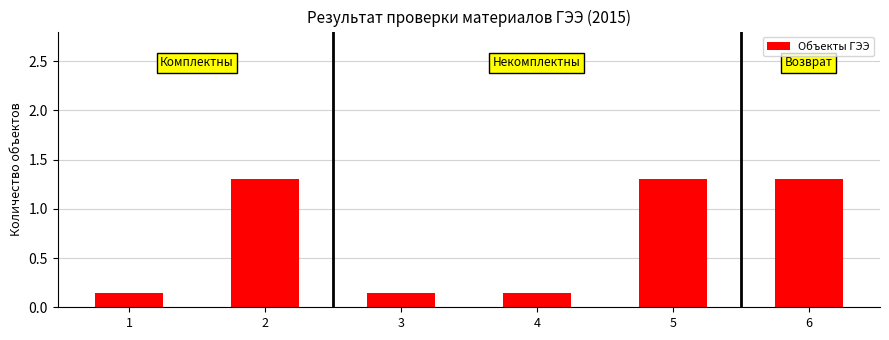

How many values are between 0 and 1?

3